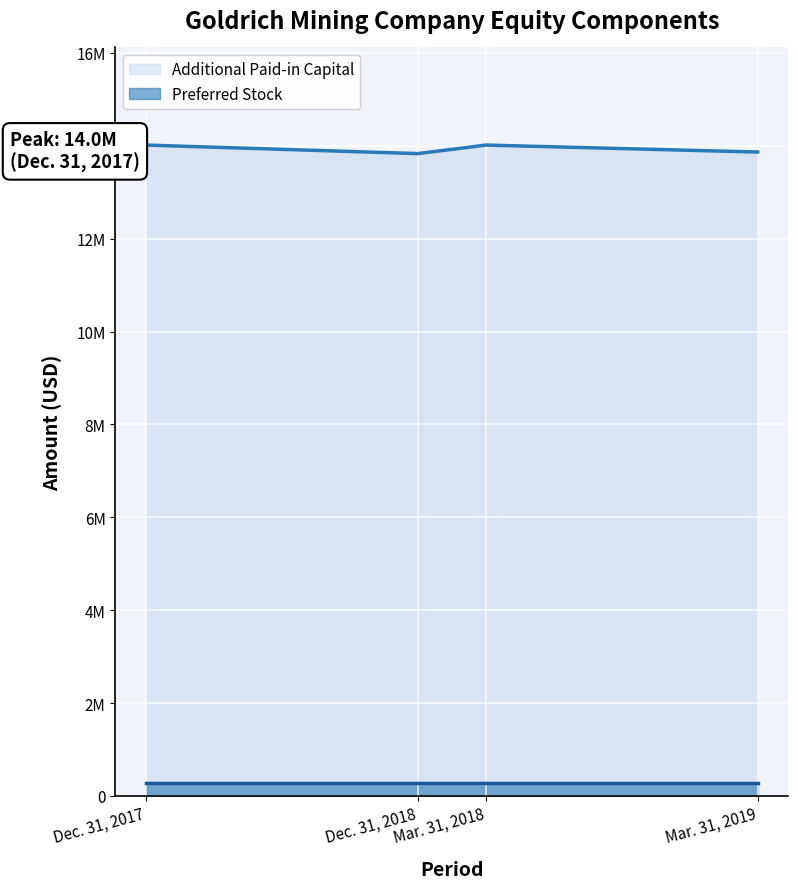

Does the chart display data point markers on the line(s)?

No